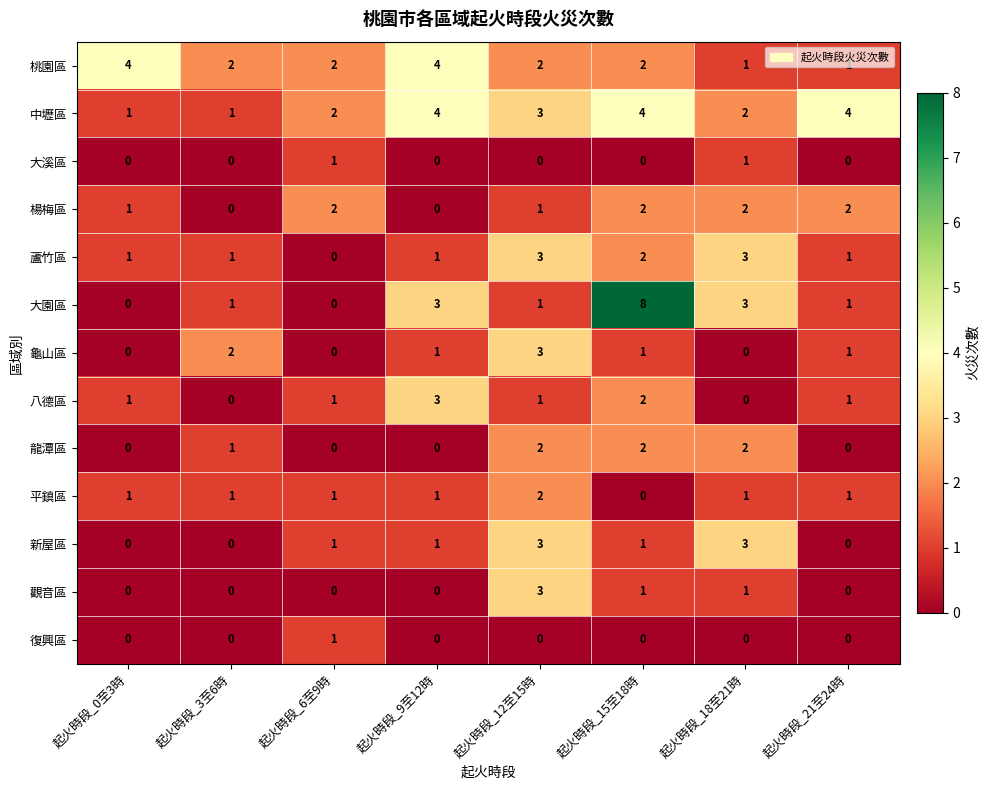

Count the 八德區 values in the range 1 to 2.

5